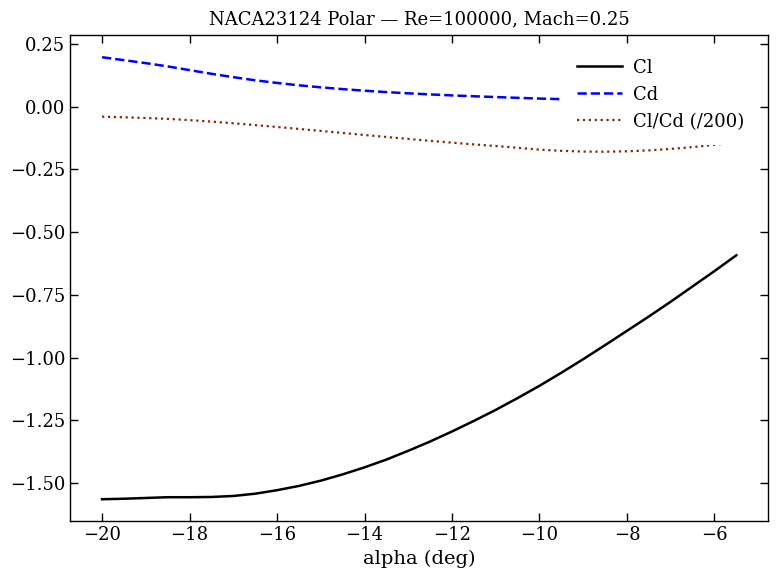

True or false: Cl has more than 2 interior local peaks.

False